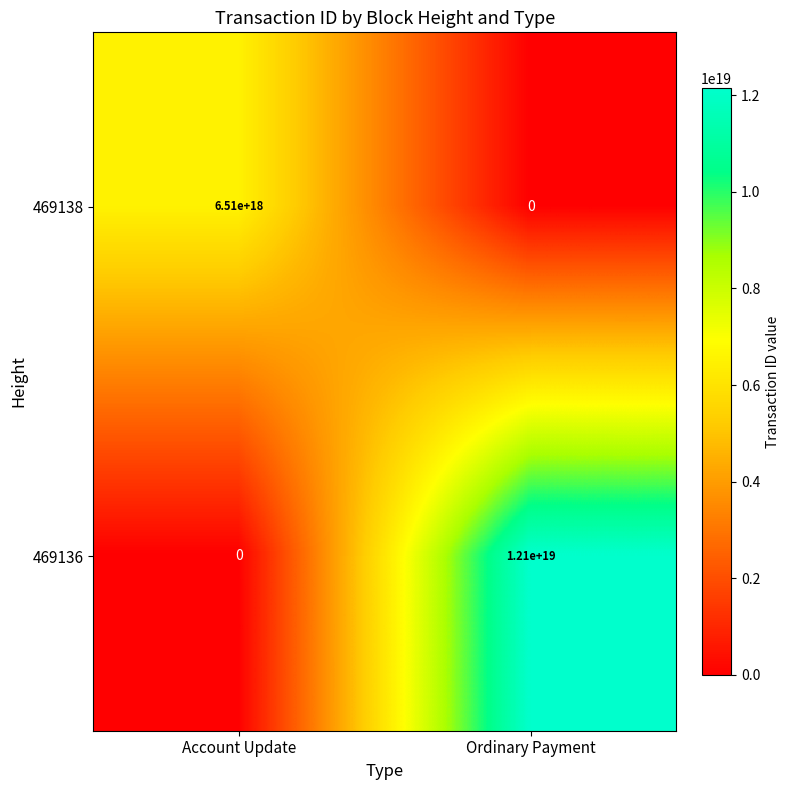

The value of 469138 at Ordinary Payment is 0. True or false?

True